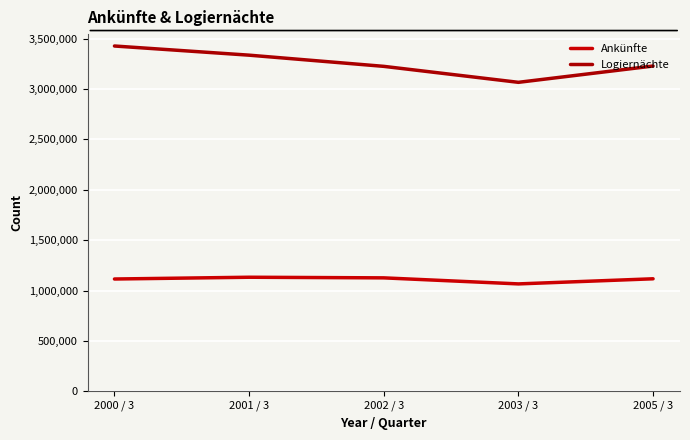

Reading left to right, transcribe all the data shown in this chart.

Ankünfte: 1114300	1131841	1125676	1065689	1116483
Logiernächte: 3428003	3337046	3225950	3067349	3229309